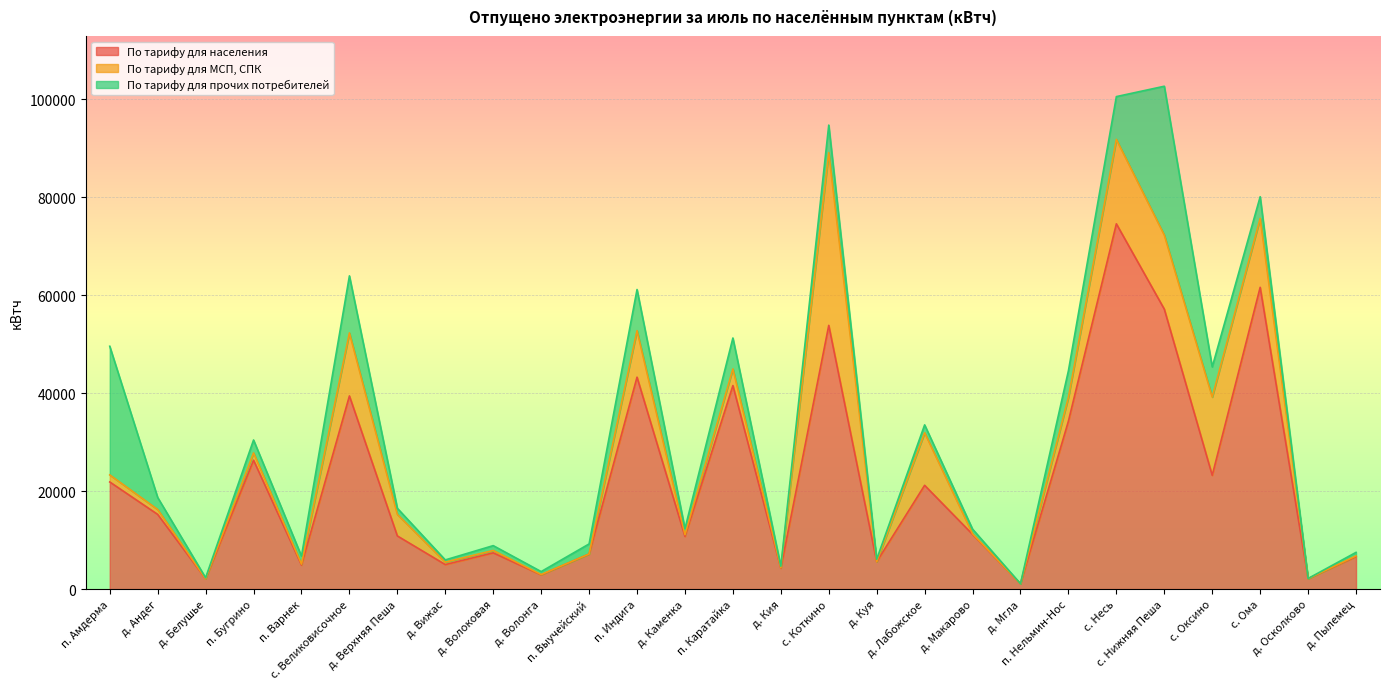

Count the number of data series in this chart.

3